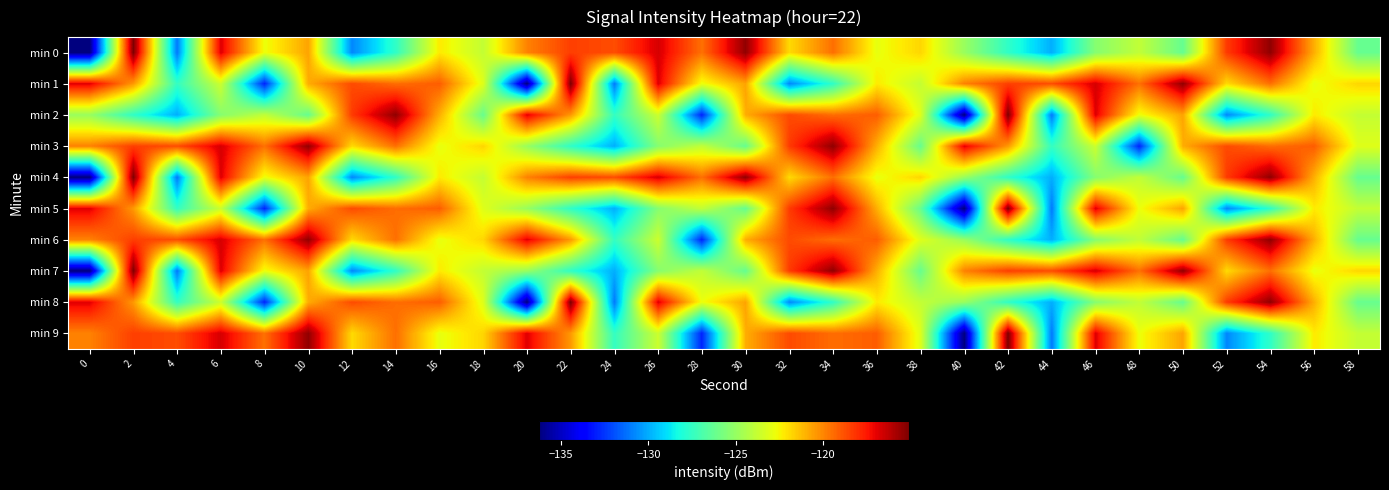

List the series in order of their peak value, lowest first.

min 3, min 6, min 0, min 1, min 2, min 4, min 5, min 7, min 8, min 9